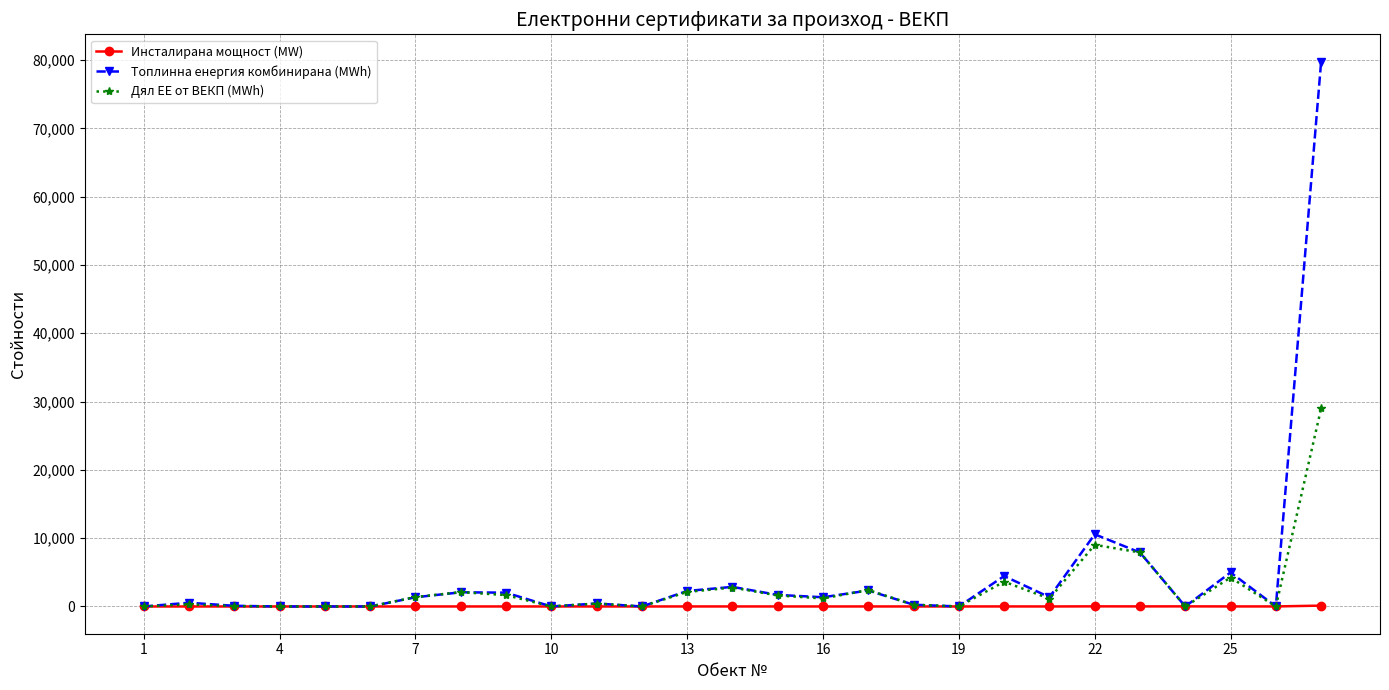

Rank the series by their maximum value, from lowest to highest.

Инсталирана мощност (MW), Дял ЕЕ от ВЕКП (MWh), Топлинна енергия комбинирана (MWh)